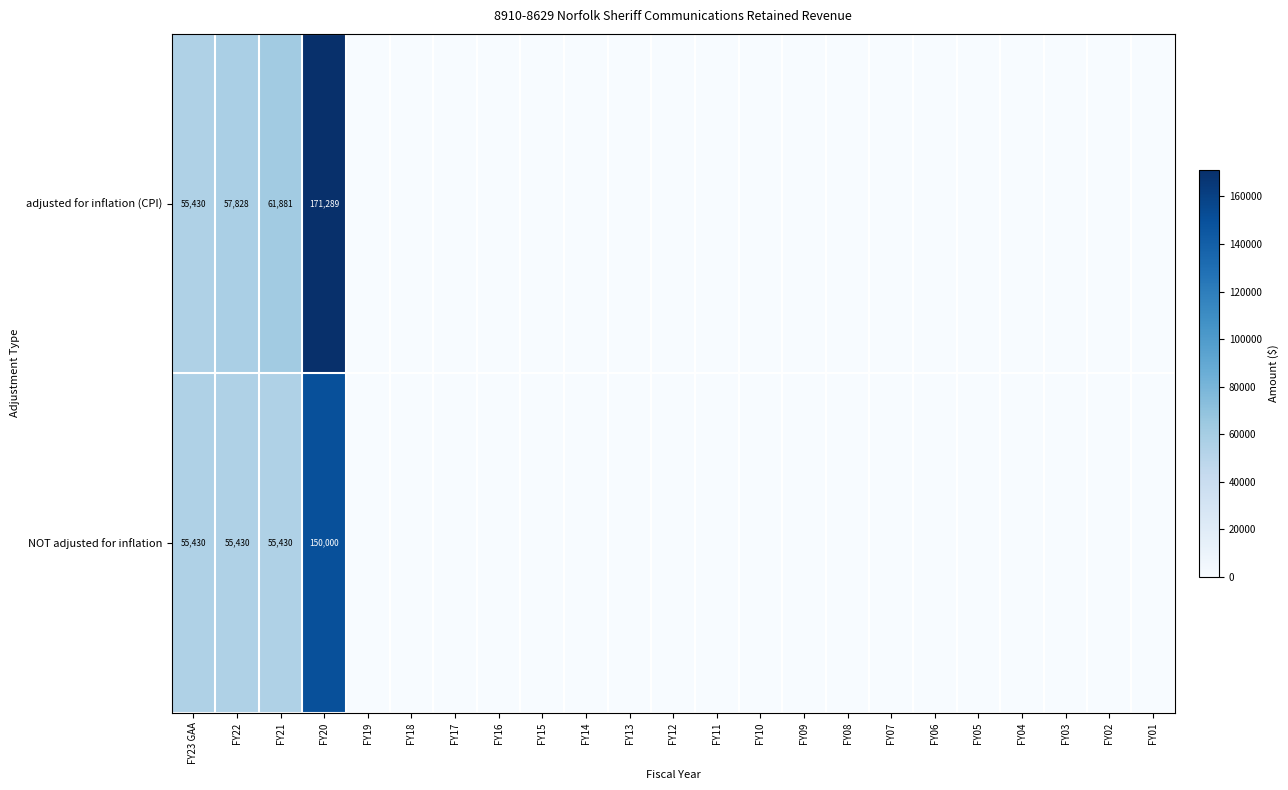

Which series has the widest spread of values?

row_0